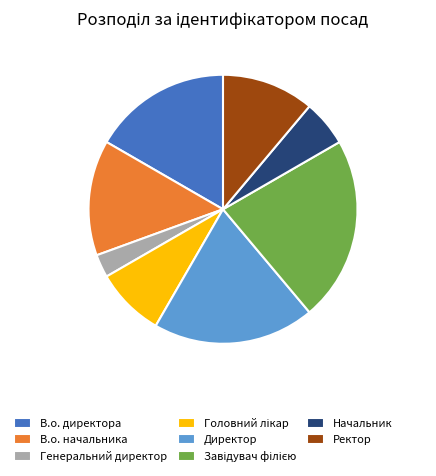

Does any single category account for the majority?

No